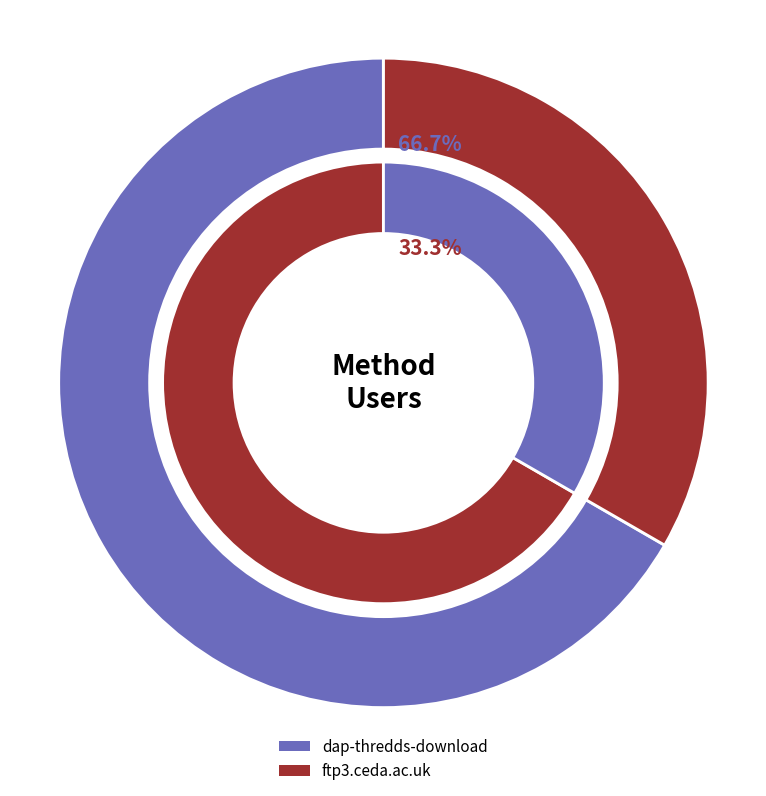

Is there any slice that represents more than half of the pie?

Yes